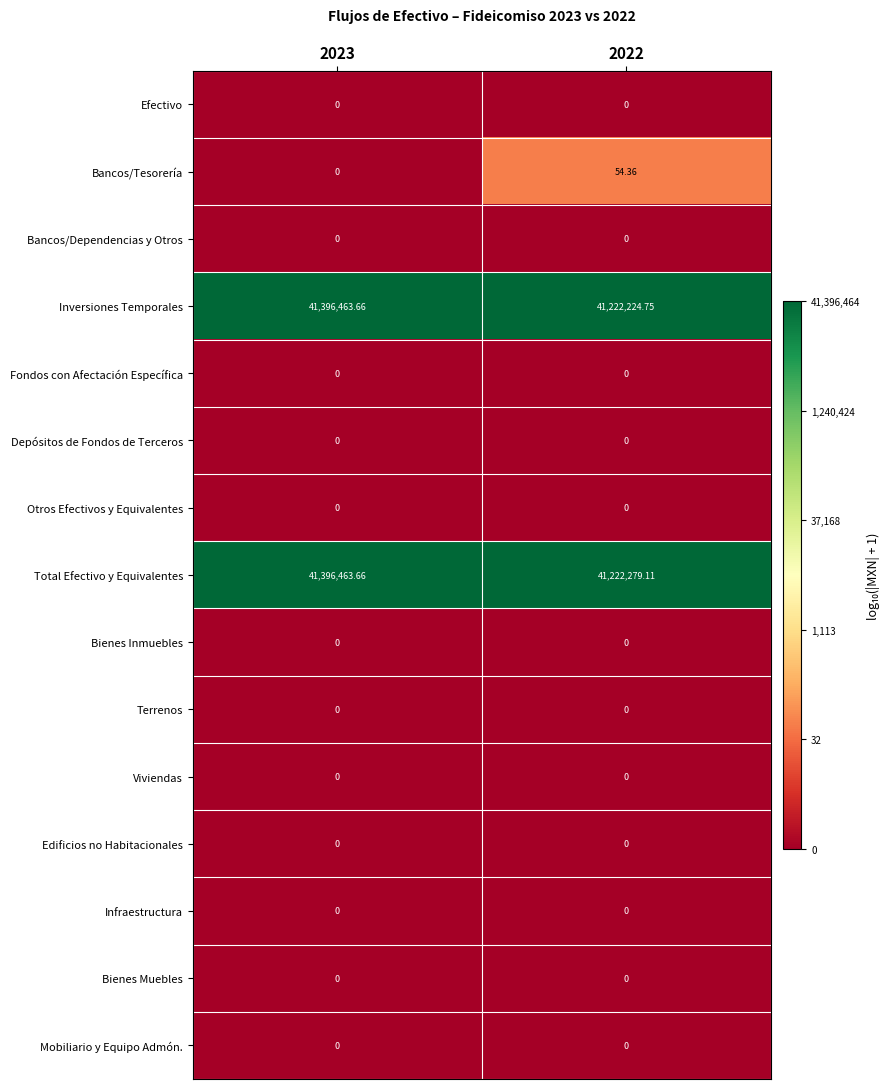

Which series has the widest spread of values?

Inversiones Temporales